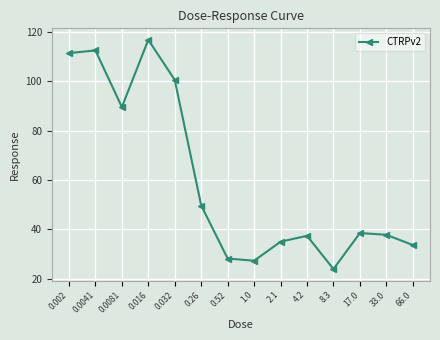

What is the label of the 10th point from the right?

0.032